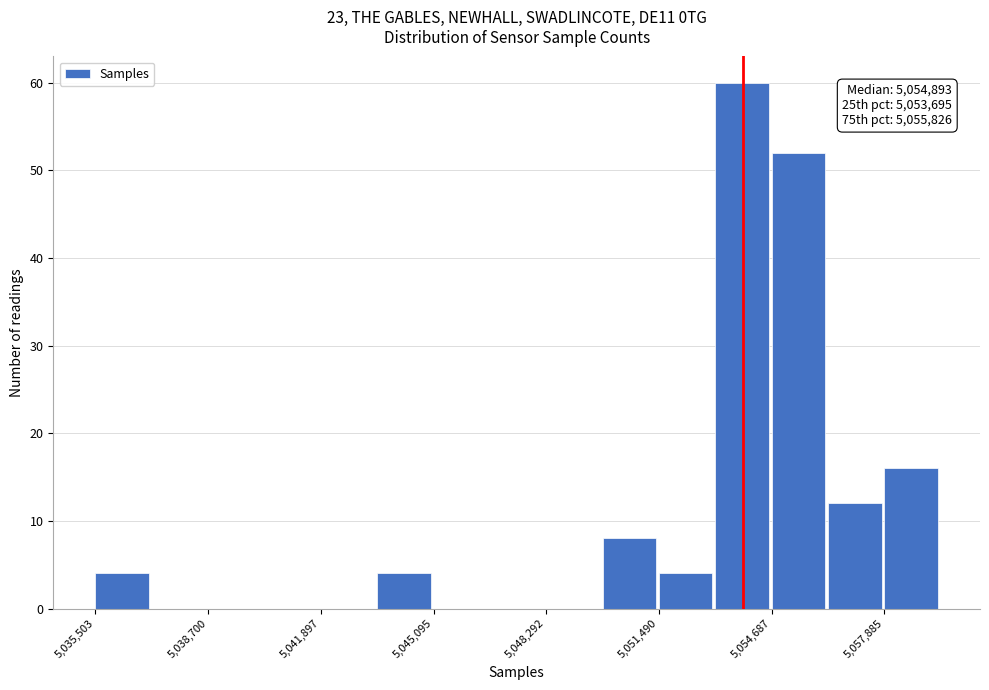

Read against the x-axis, roughly where is the centre of the tallest bar?

5054000